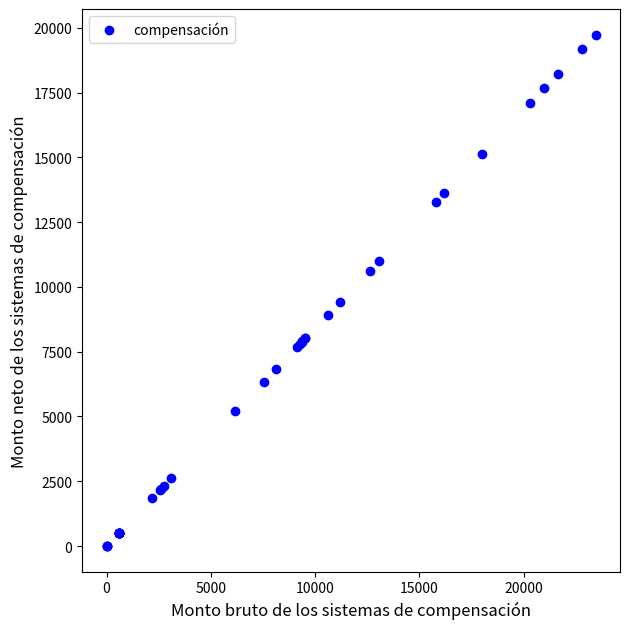

What Y value in the scatter plot is closest to 9869?

9412.1